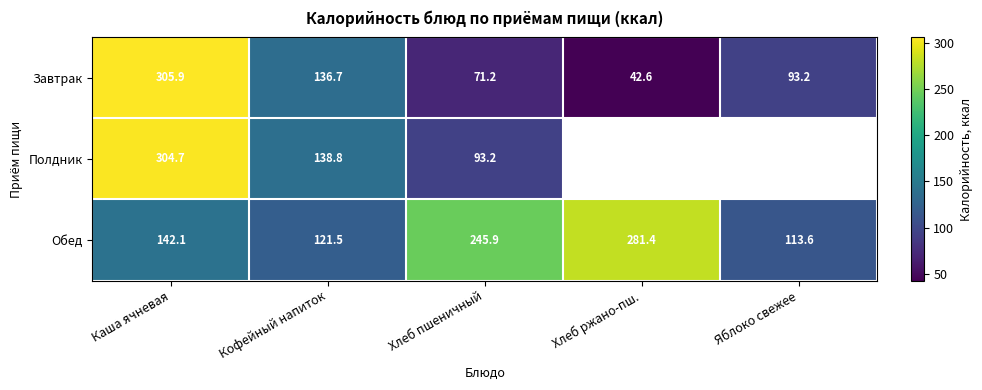

Count the number of categories in the chart.

5